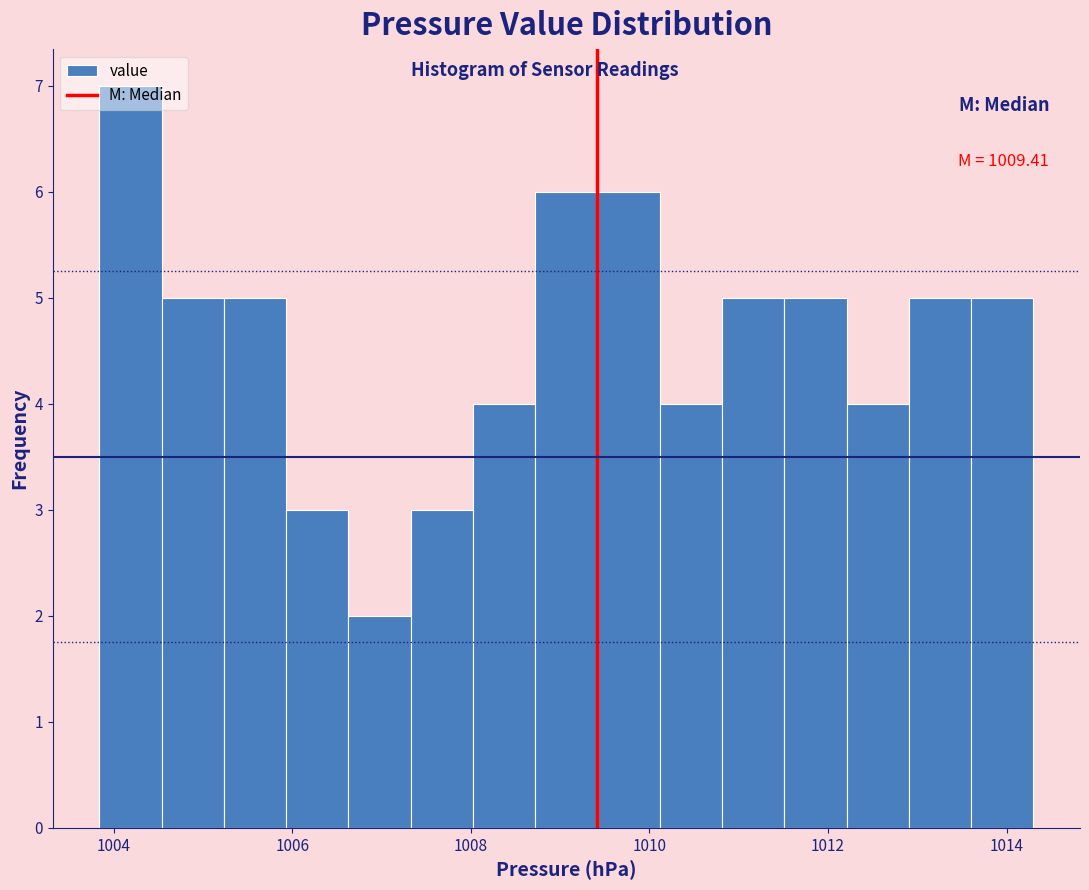

Around what value on the x-axis is the tallest bar? Give the approximate position of its centre, as read against the axis.

1004.2